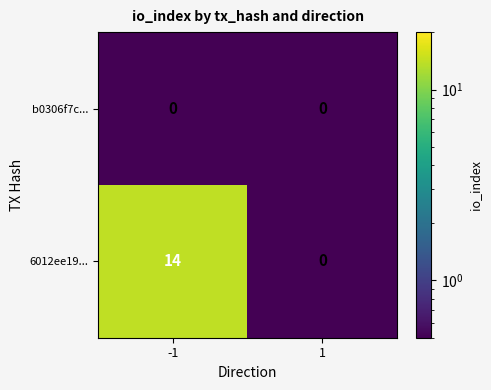

Reading left to right, transcribe all the data shown in this chart.

b0306f7c...: 0	0
6012ee19...: 14	0